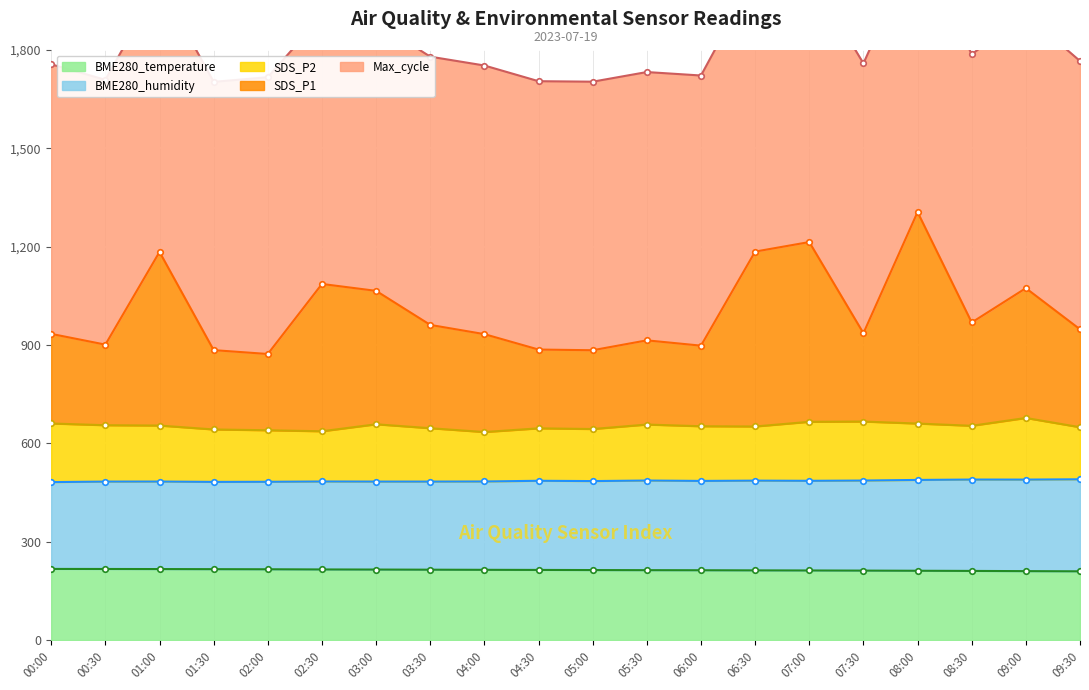

Is it true that BME280_temperature equals 213.5 at 05:00?

True